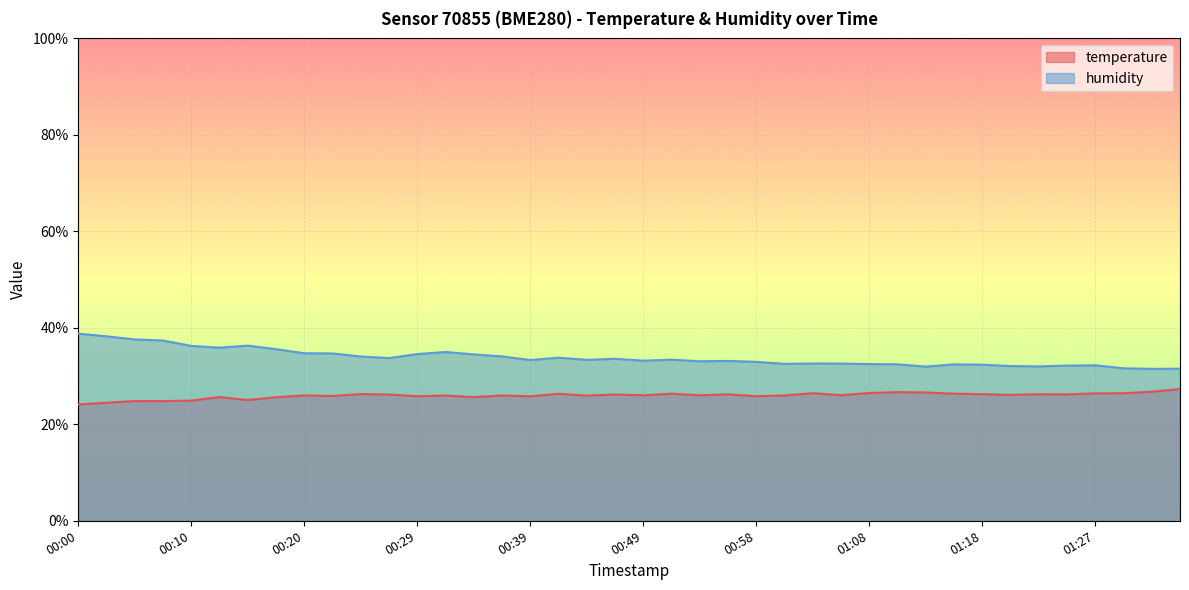

What position from the left is 00:54?

23